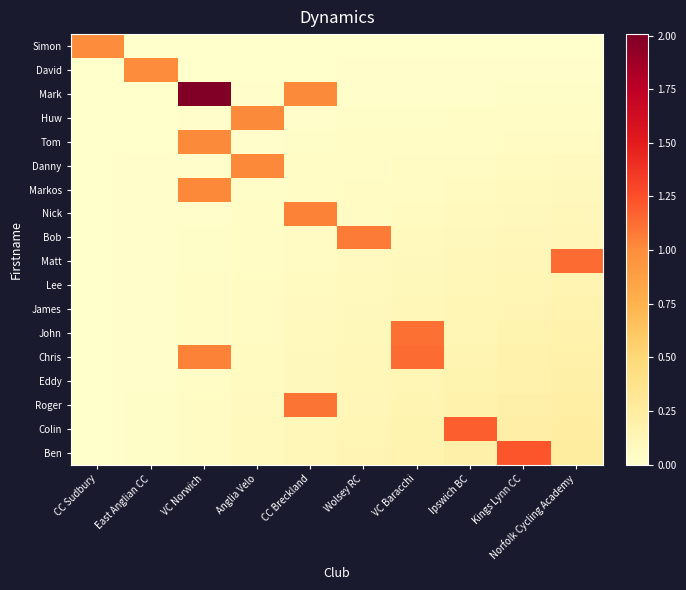

What is the greatest value displayed?

2.0